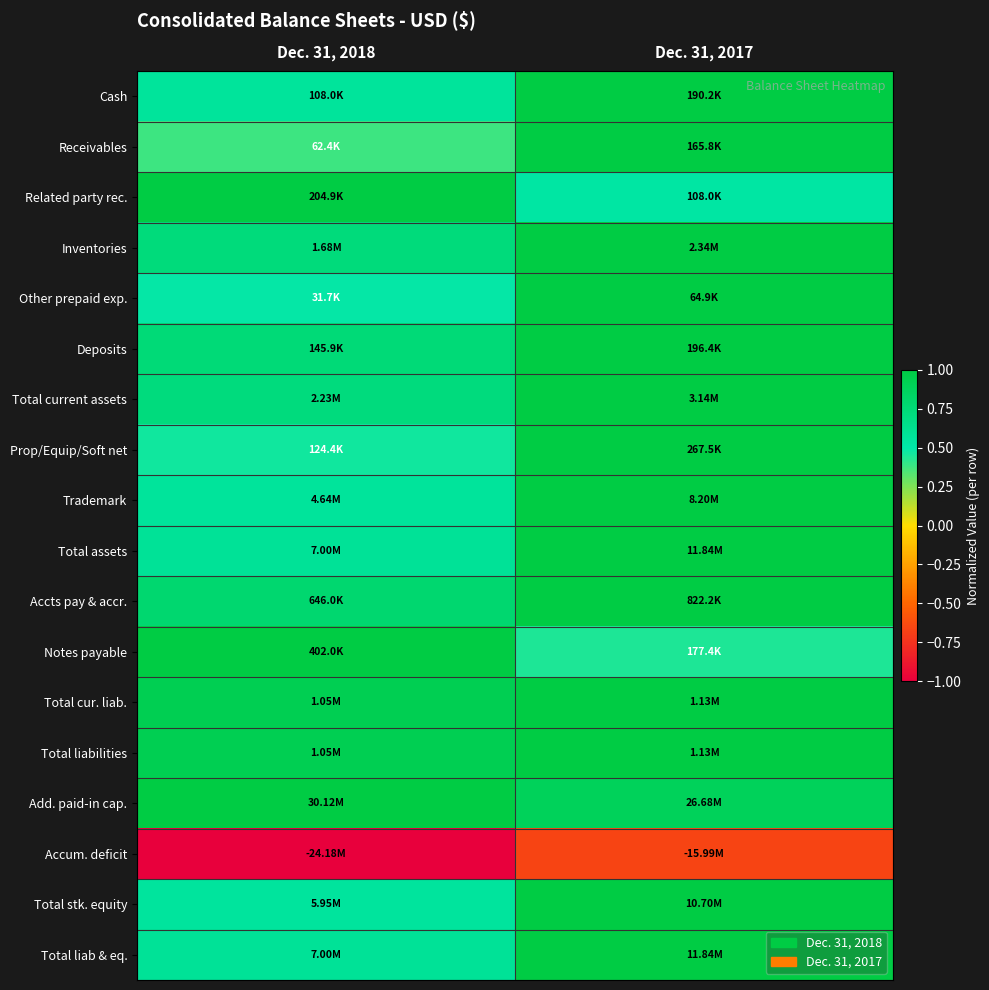

What is the minimum value shown in the chart?

-1.0